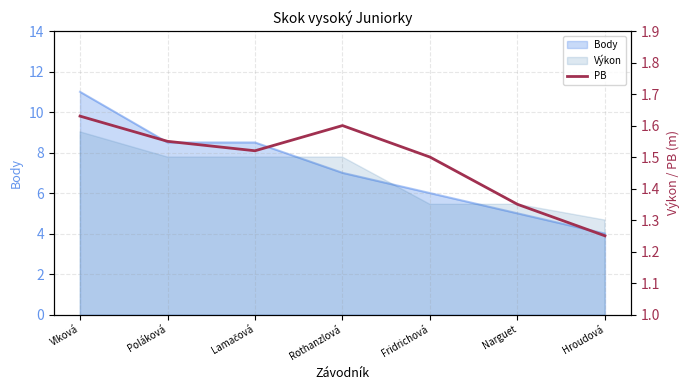

What is the difference between the maximum and minimum values?

0.4